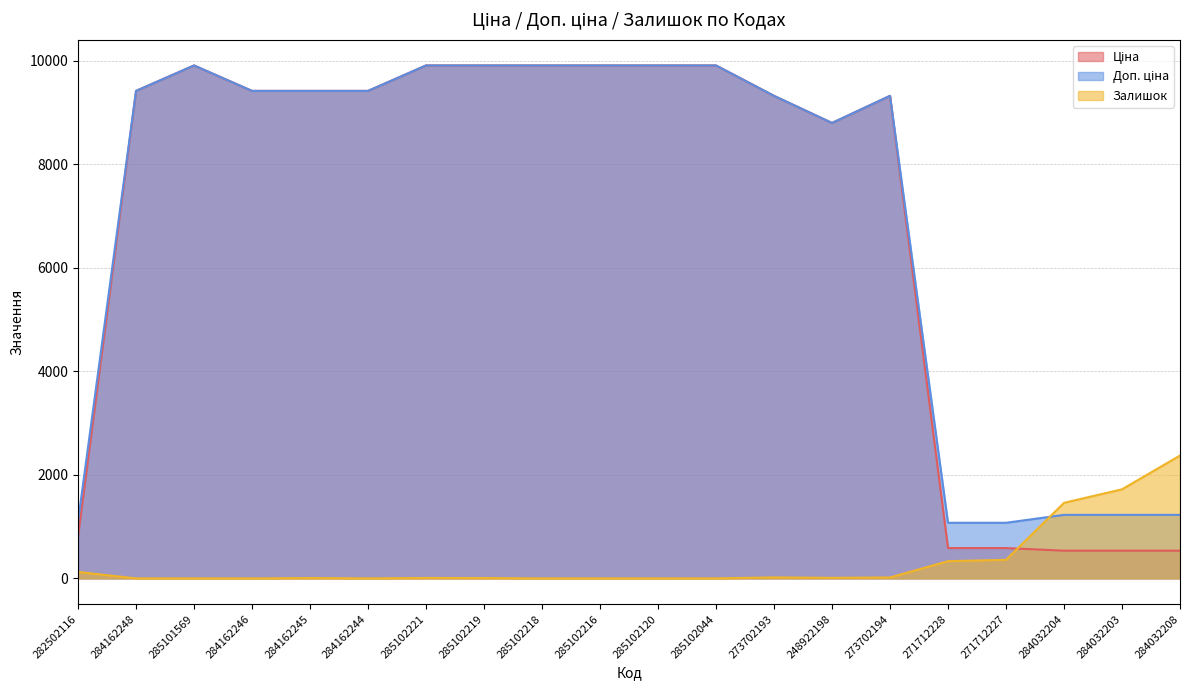

How many interior local peaks does the Ціна series have?

2